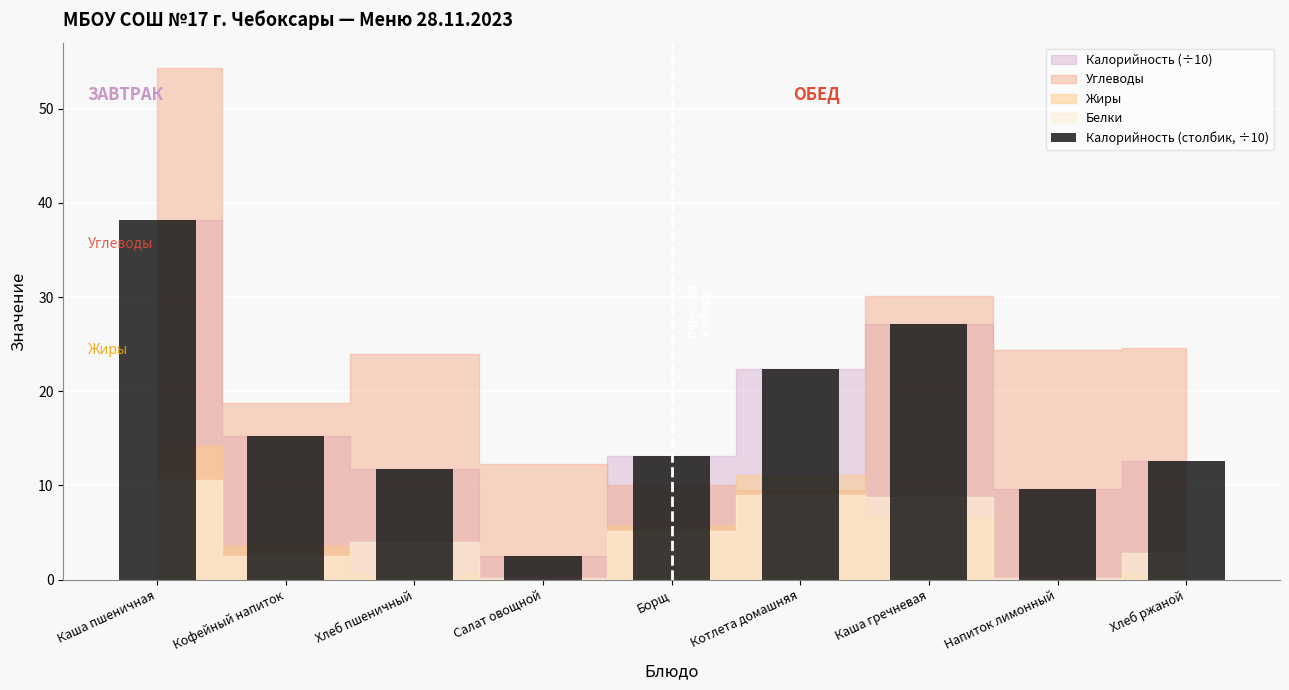

List the labels in order of value, largest first.

Каша пшеничная, Каша гречневая, Котлета домашняя, Кофейный напиток, Борщ, Хлеб ржаной, Хлеб пшеничный, Напиток лимонный, Салат овощной